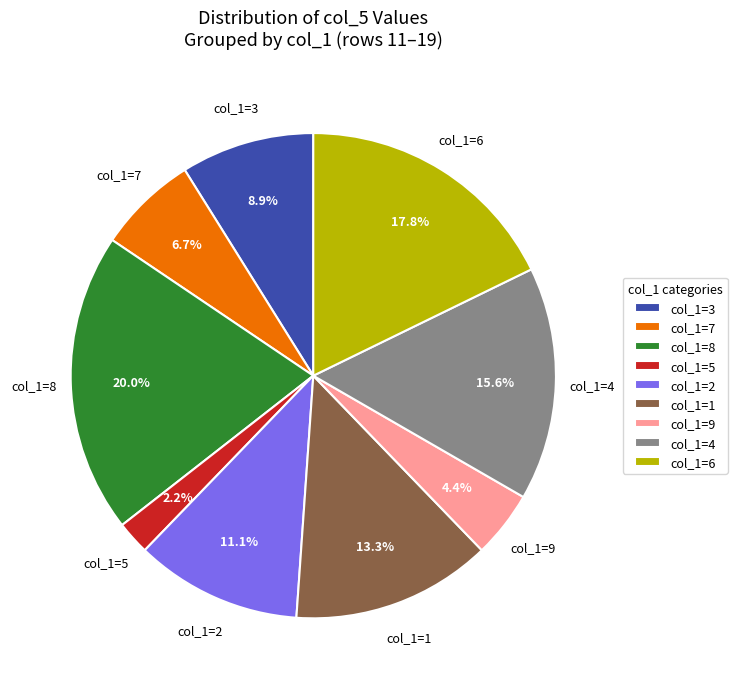

How many slices are in this pie chart?

9